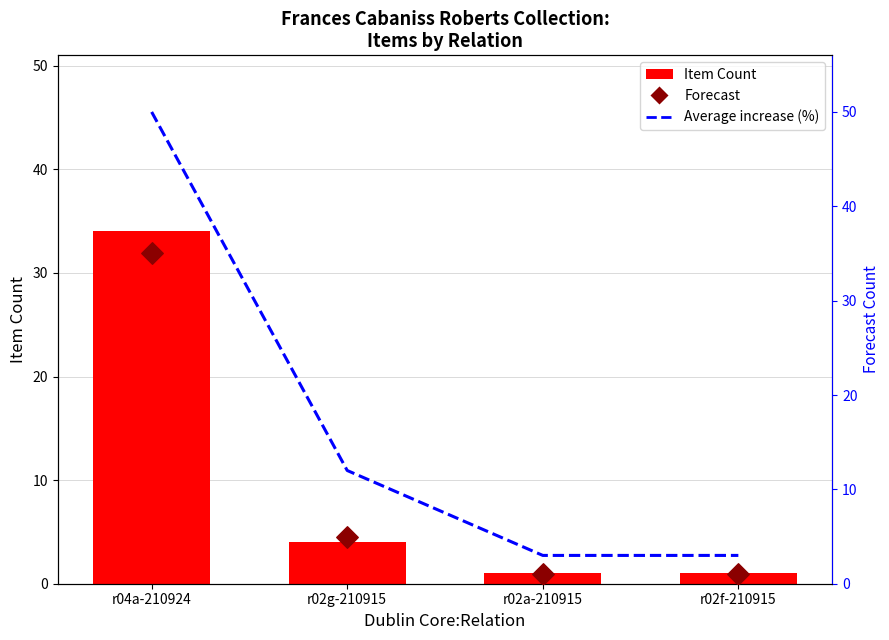

At how many categories does at least one series exceed 20?

1